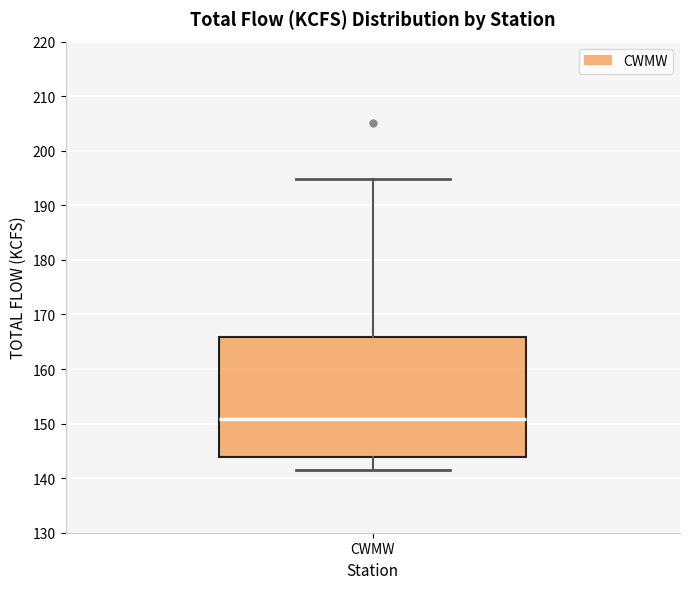

Where is the upper edge of the box for CWMW on the y-axis? The values are not printed on the chart, so give them approximately, as read against the axis.

166